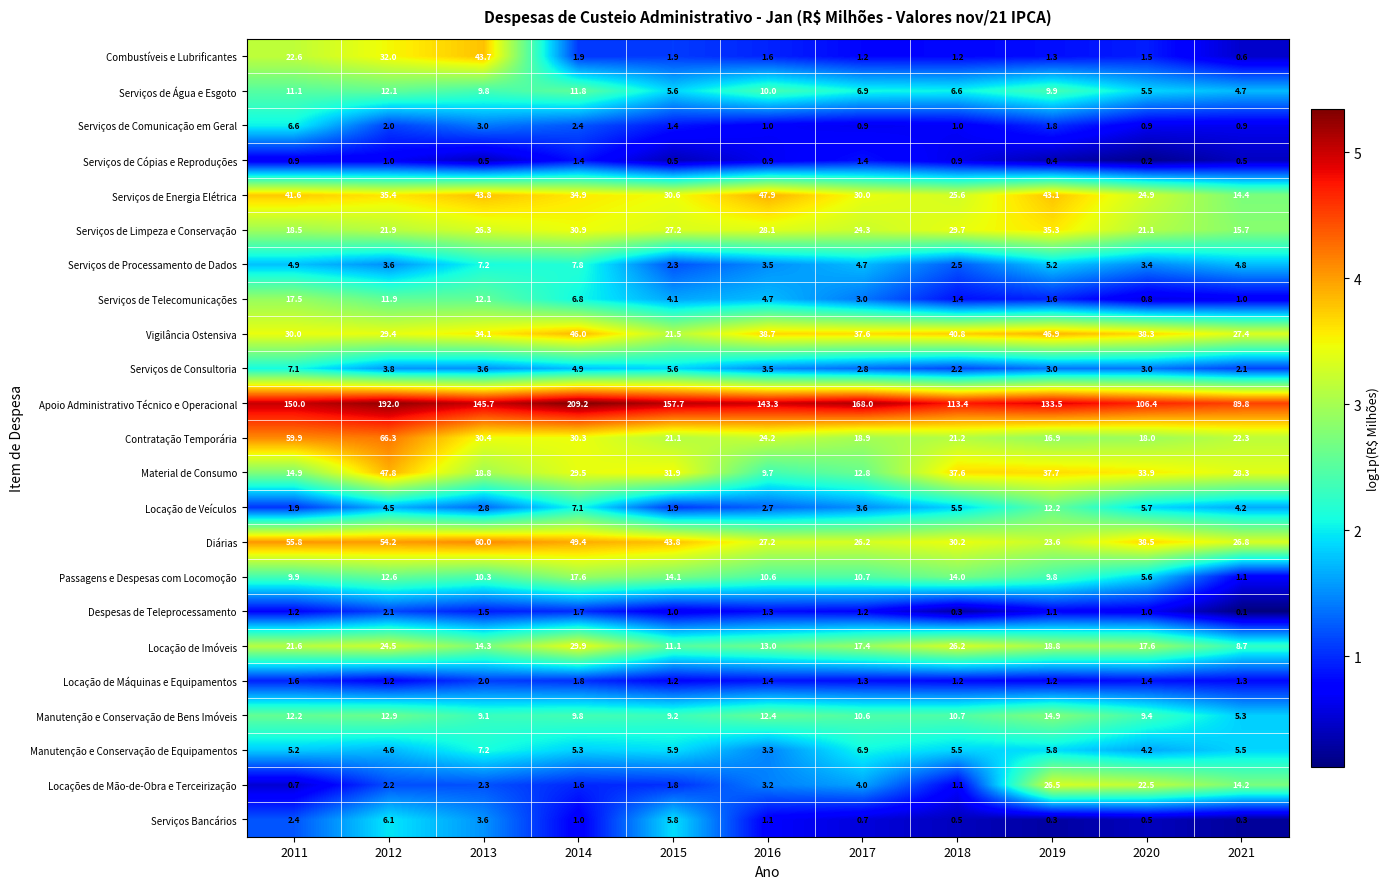

Which series has the largest range (max minus min)?

Apoio Administrativo Técnico e Operacional